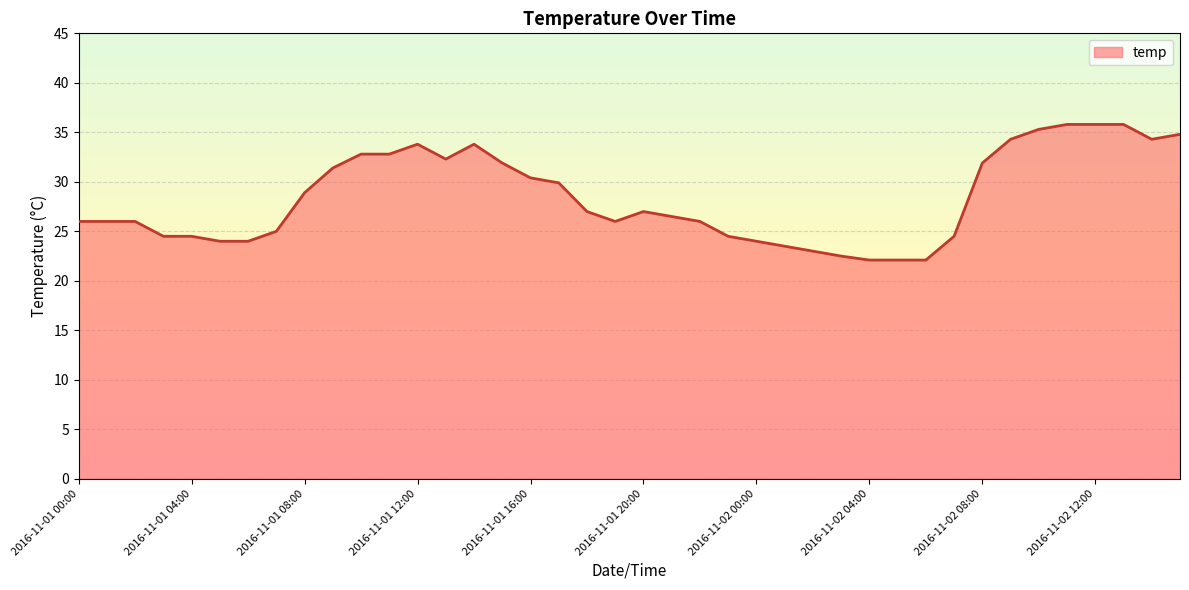

What is the minimum value shown in the chart?

22.1